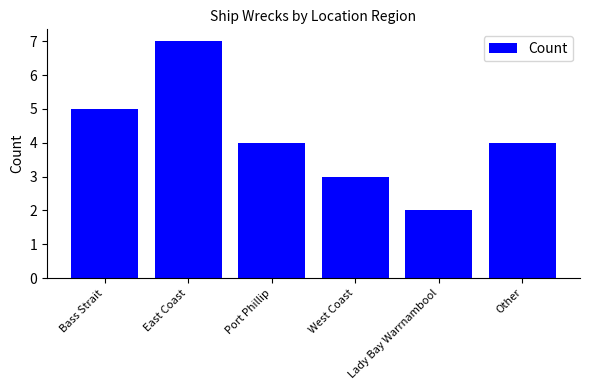

Reading right to left, list all the values displayed in this chart.

Other=4	Lady Bay Warrnambool=2	West Coast=3	Port Phillip=4	East Coast=7	Bass Strait=5